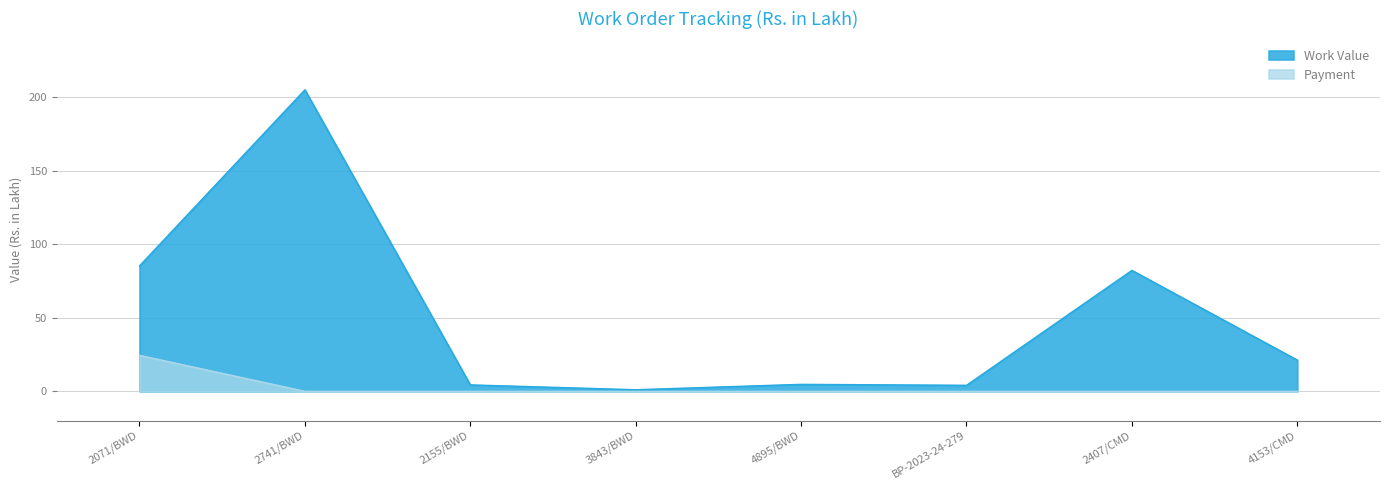

At how many categories does at least one series exceed 70?

3